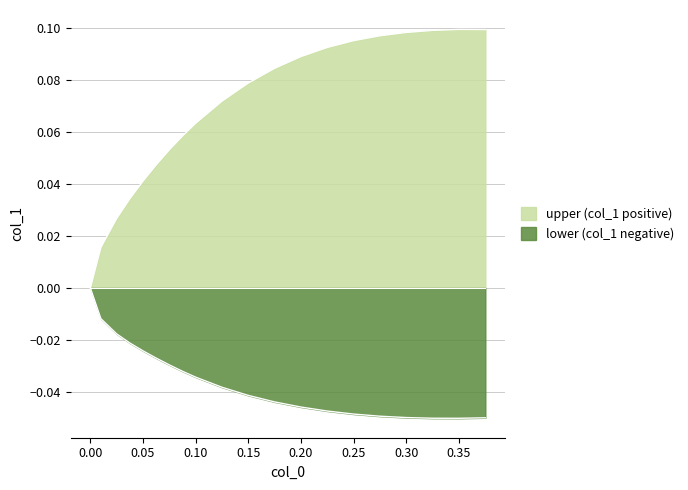

How many data points in lower are less than 0?

19